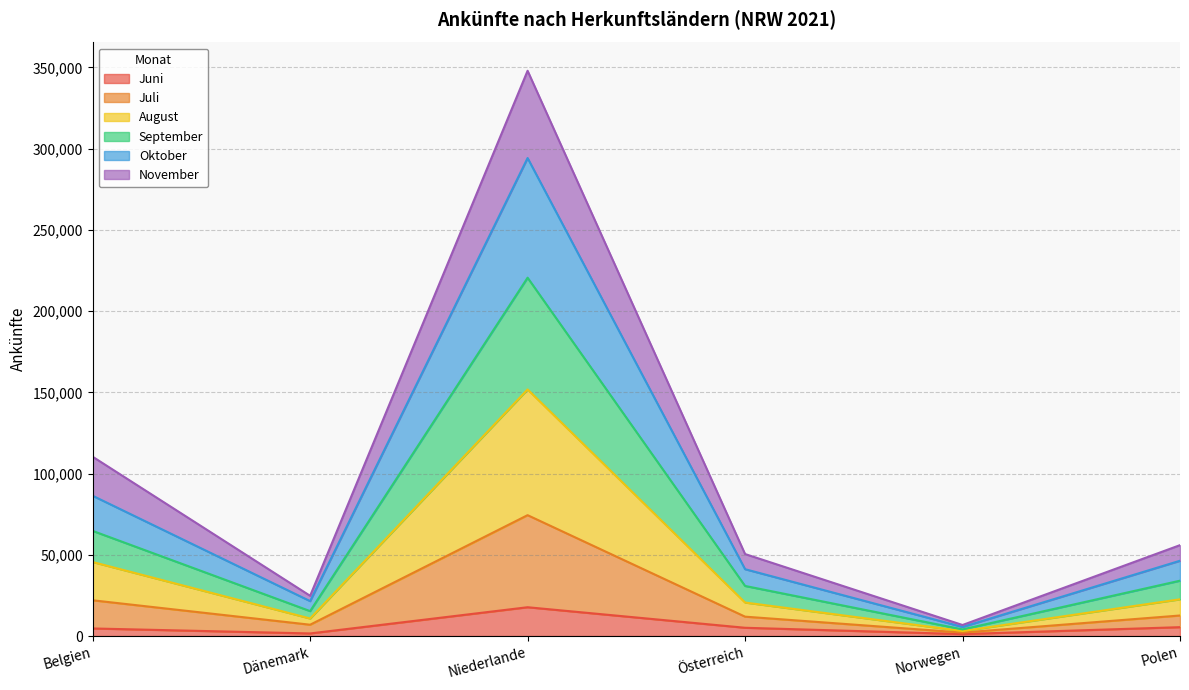

What are all the series names shown in the legend?

Juni, Juli, August, September, Oktober, November